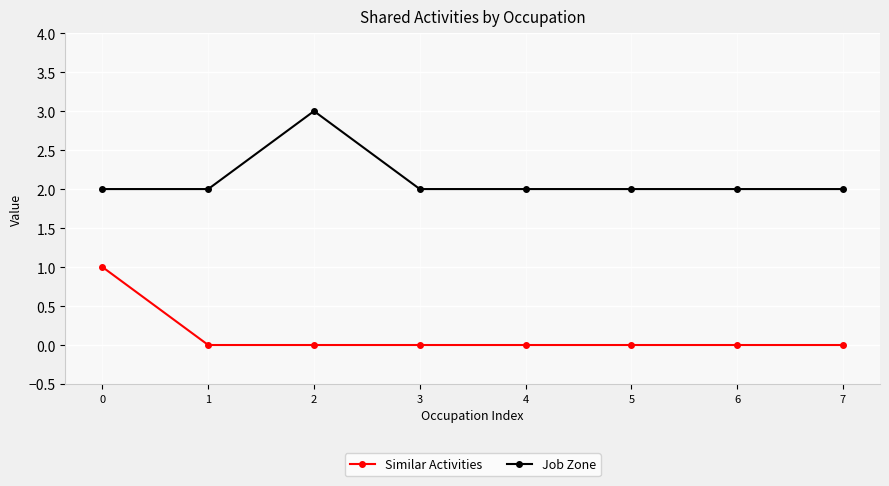

Reading left to right, list all the values displayed in this chart.

Similar Activities: 1	0	0	0	0	0	0	0
Job Zone: 2	2	3	2	2	2	2	2